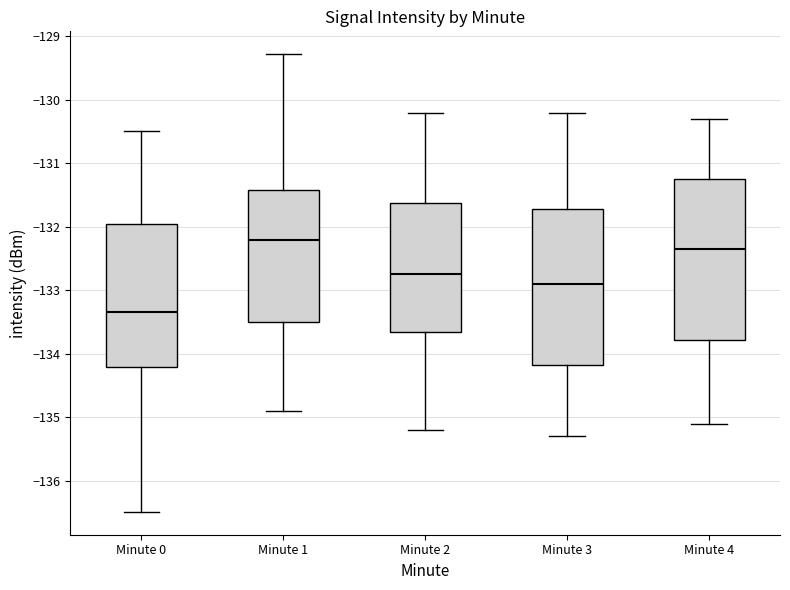

Where does the lower whisker of the box for Minute 0 end on the y-axis? The values are not printed on the chart, so give them approximately, as read against the axis.

-136.5